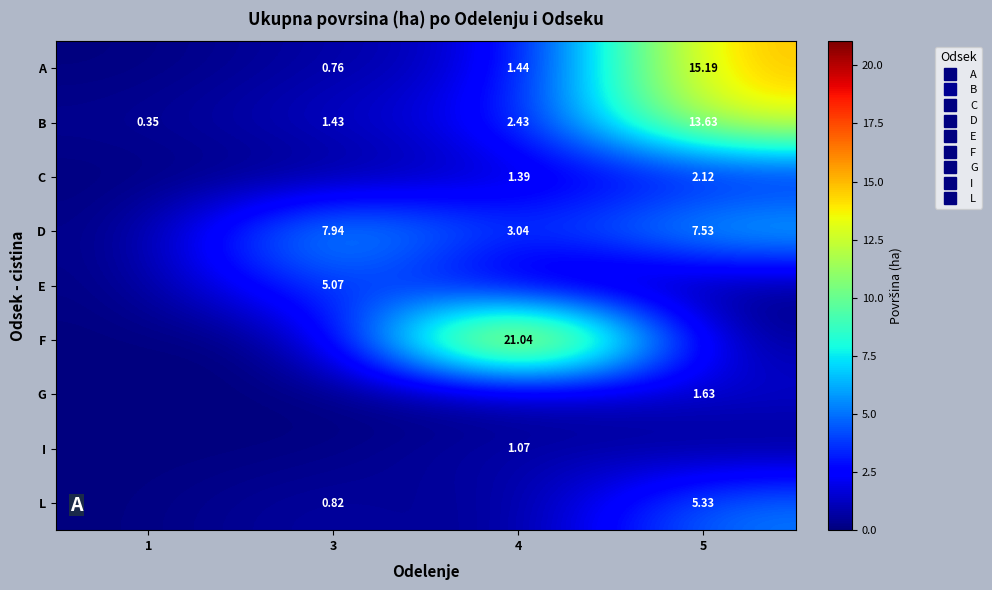

At which category is the sum across all series the highest?

5